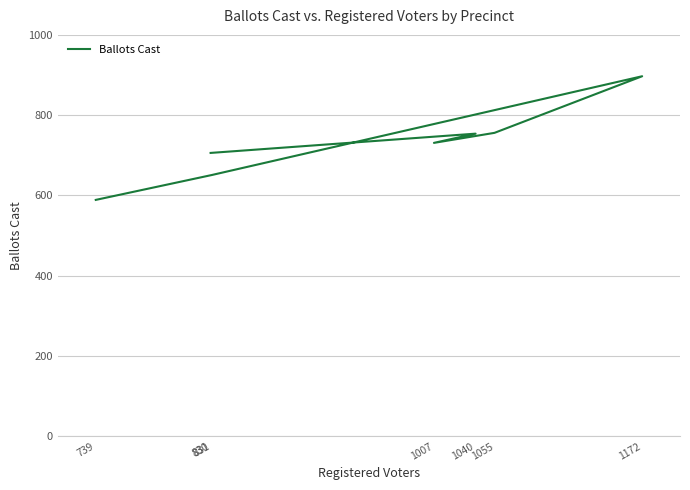

Is this an area chart (filled region under the line)?

No